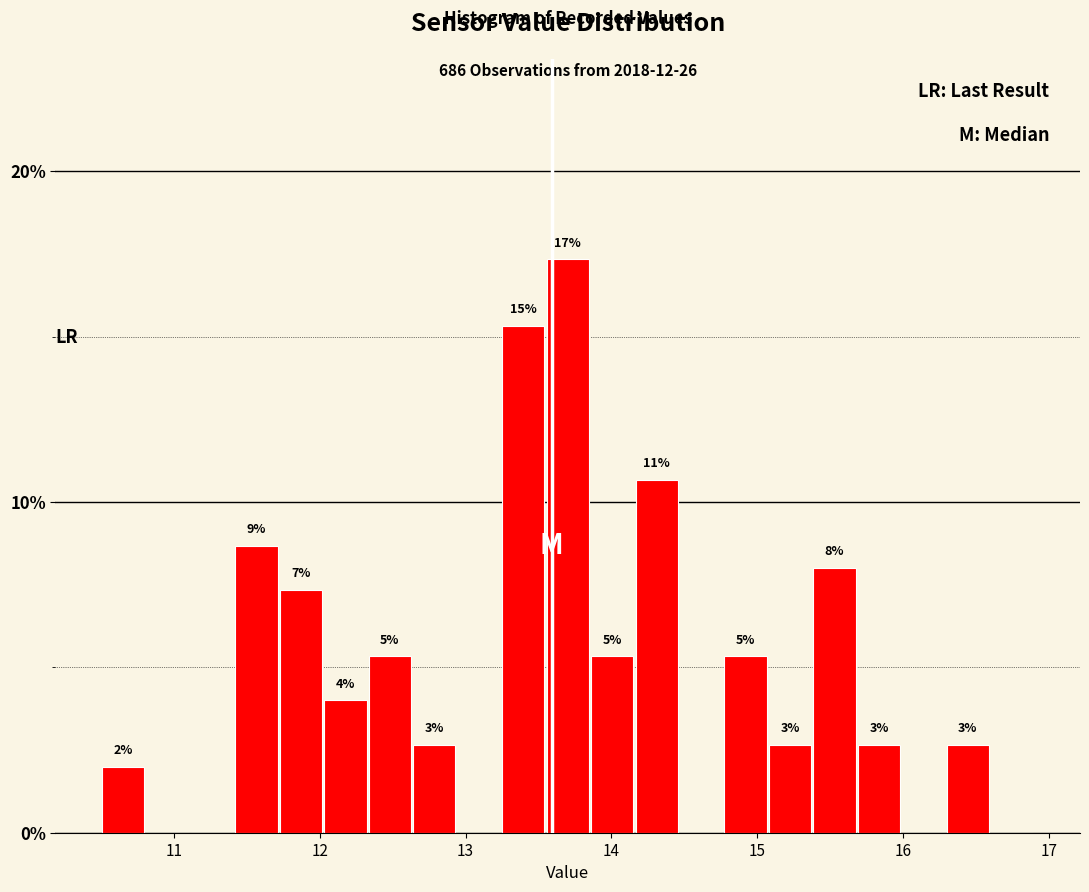

Read against the x-axis, roughly where is the centre of the tallest bar?

13.7